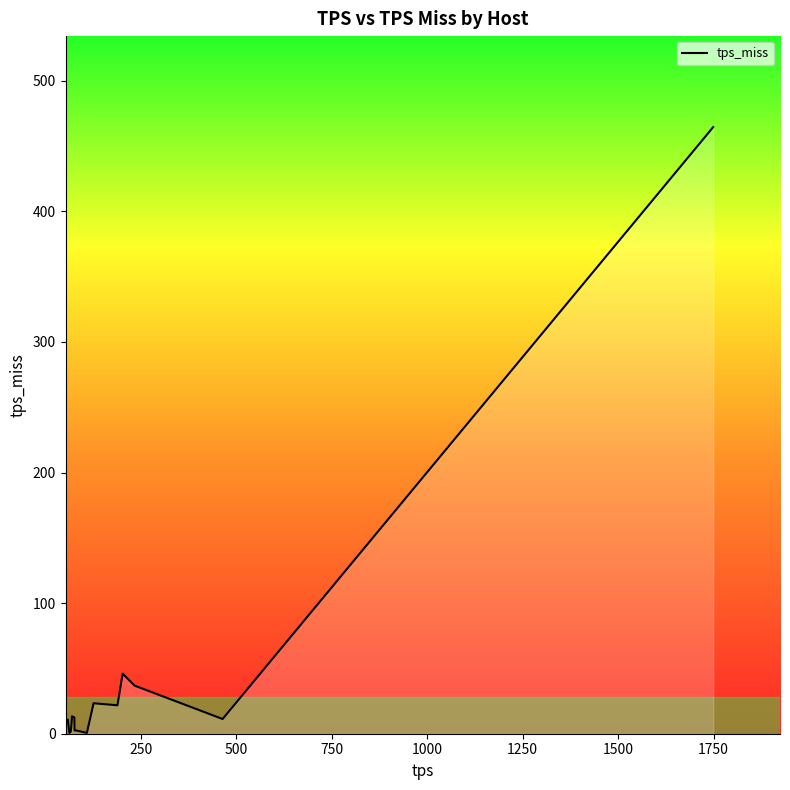

What is the greatest value displayed?

464.5